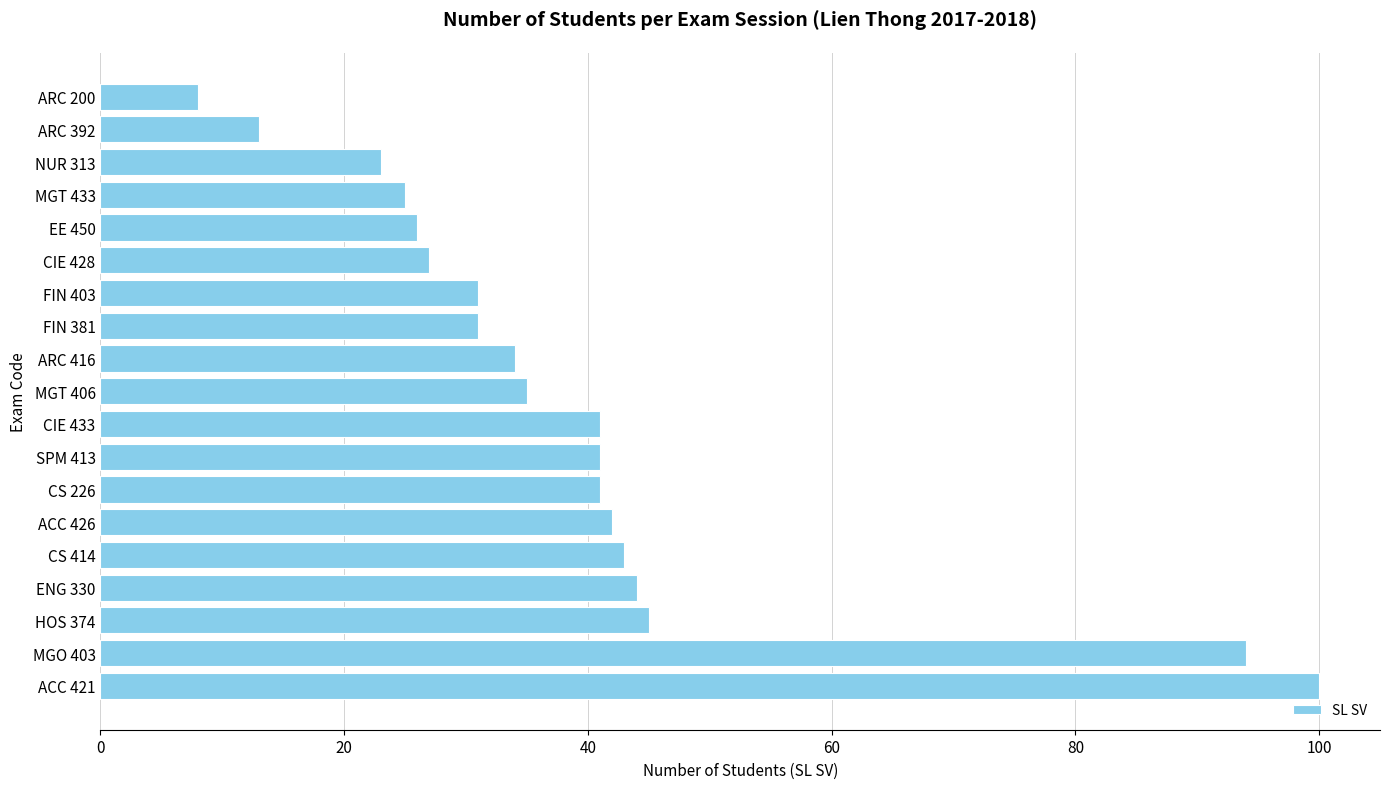

At which label is the value closest to 54?

HOS 374